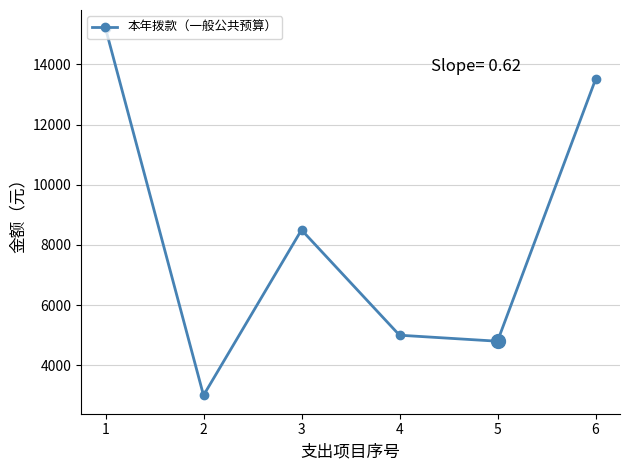

Reading left to right, extract all data points from this chart.

15200	3000	8500	5000	4800	13500